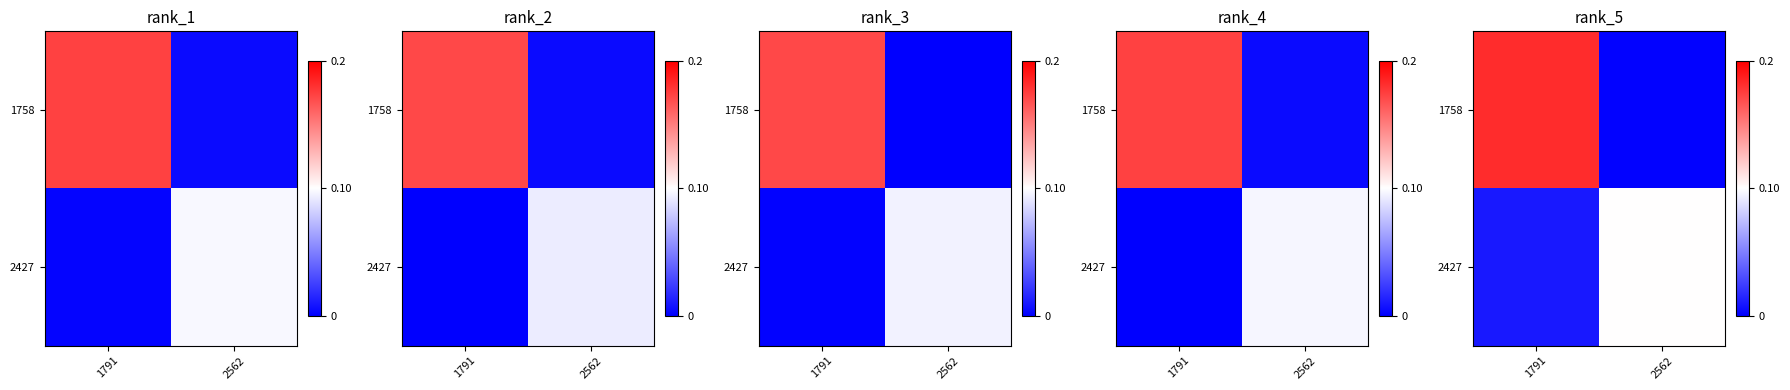

What is the spread (max minus min) of values at 2562?

0.1